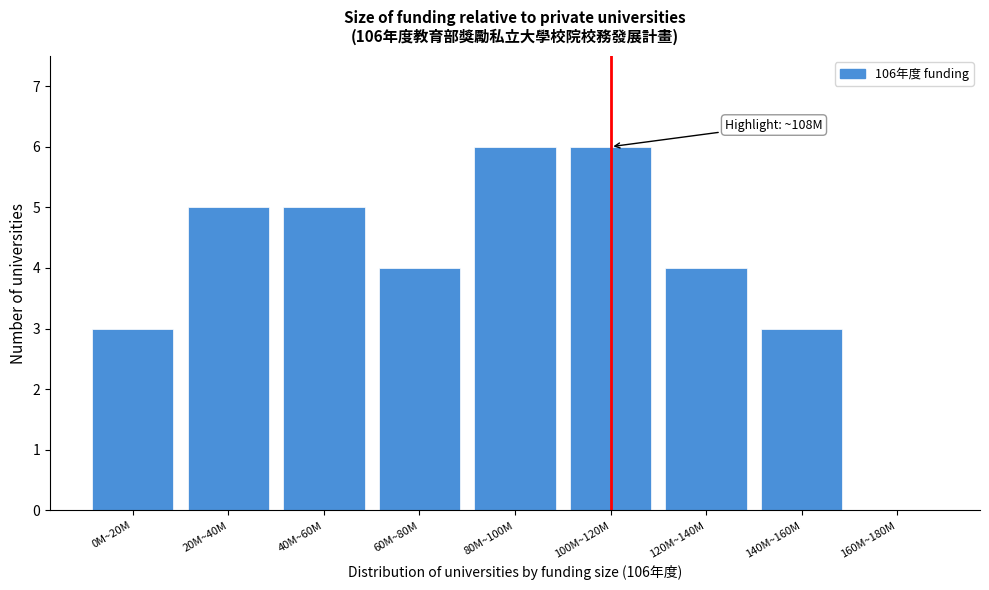

Reading left to right, extract all data points from this chart.

0M~20M=3	20M~40M=5	40M~60M=5	60M~80M=4	80M~100M=6	100M~120M=6	120M~140M=4	140M~160M=3	160M~180M=0